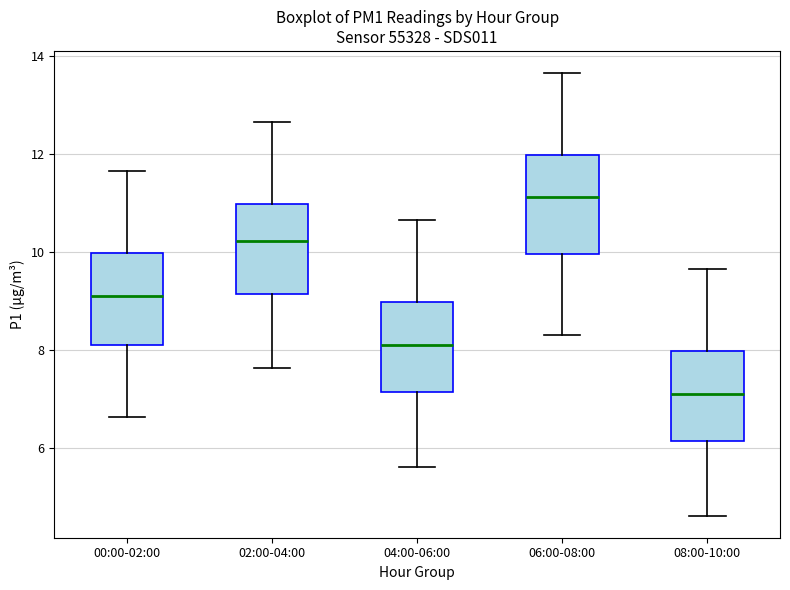

Where is the upper edge of the box for 02:00-04:00 on the y-axis? The values are not printed on the chart, so give them approximately, as read against the axis.

11.0